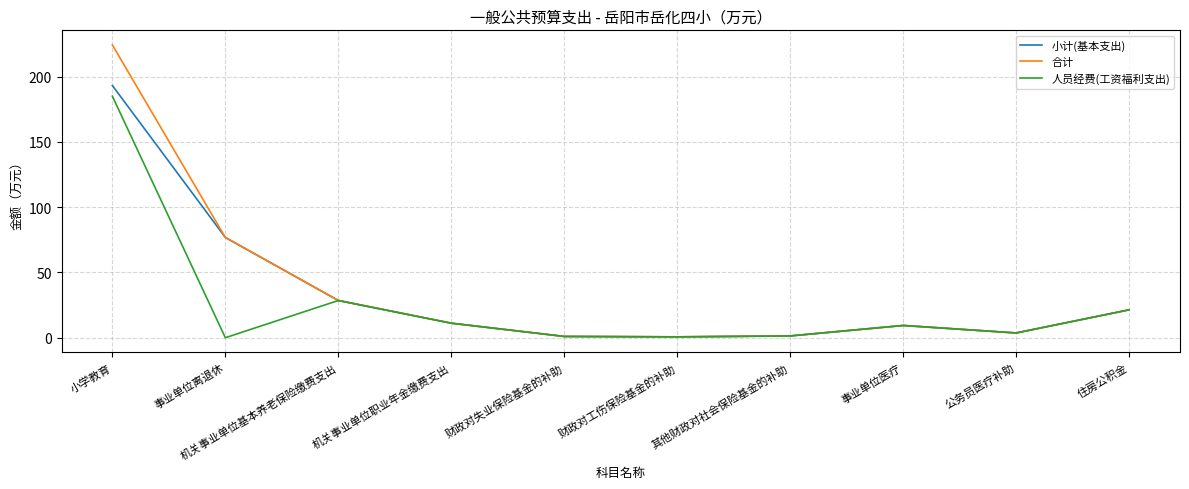

At which category does the chart reach its peak across all series?

小学教育